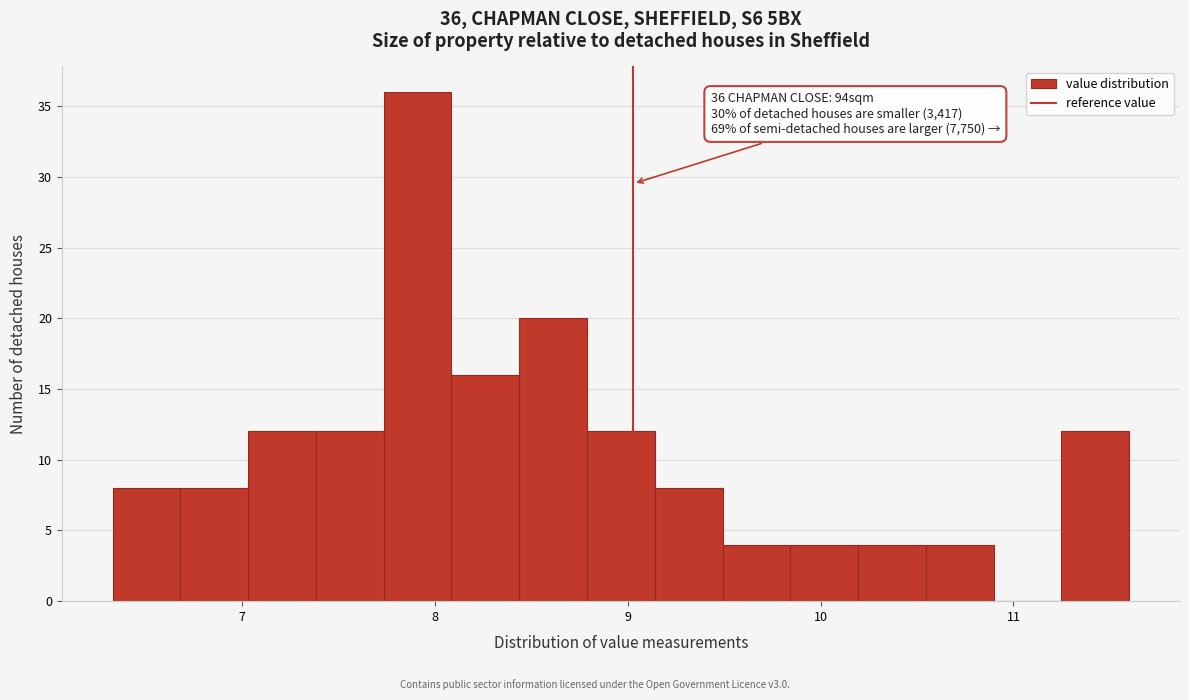

Read against the x-axis, roughly where is the centre of the tallest bar?

7.9